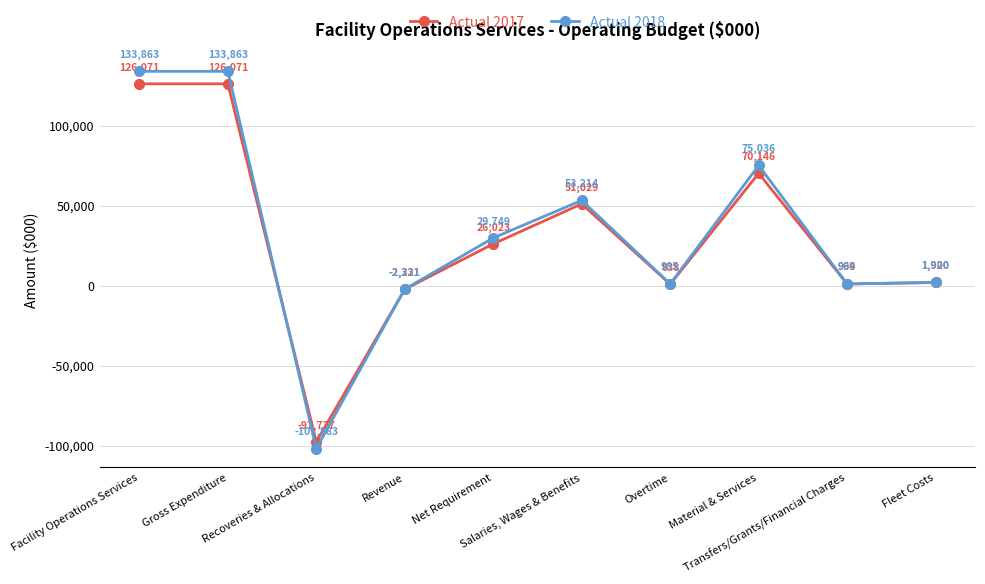

Reading right to left, extract all data points from this chart.

Actual 2017: 1920	969	70146	838	51029	26023	-2321	-97727	126071	126071
Actual 2018: 1900	994	75036	985	53214	29749	-2231	-101883	133863	133863